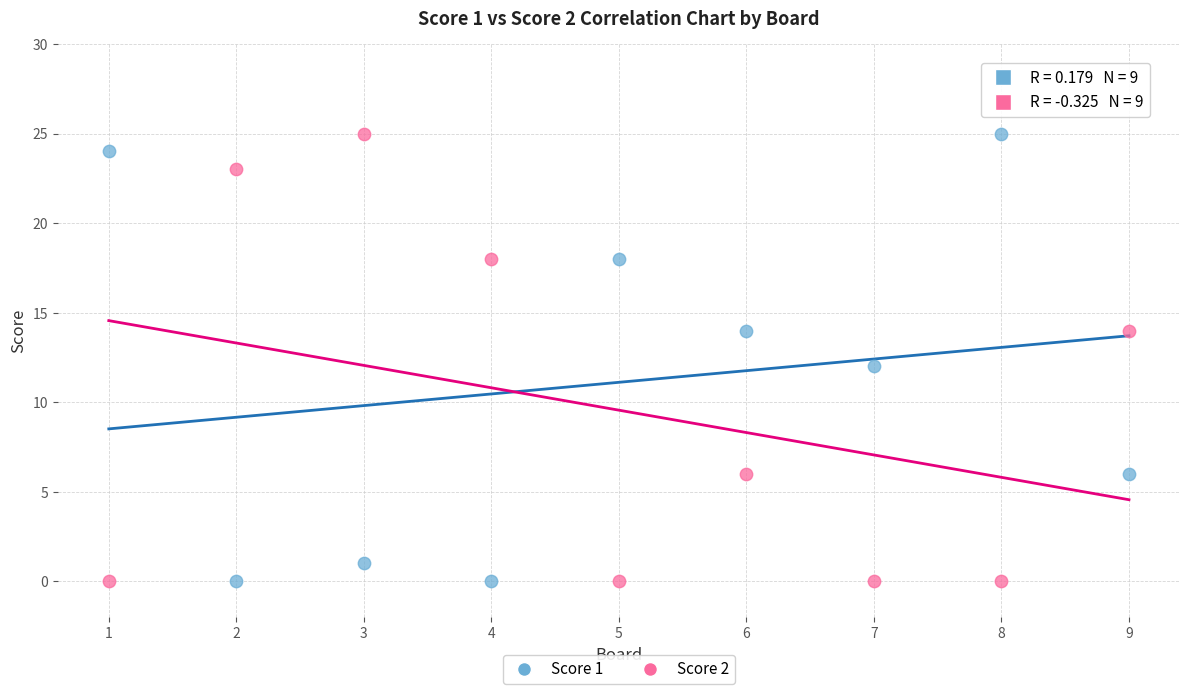

What is the X range (max minus min) for the scatter plot?

8